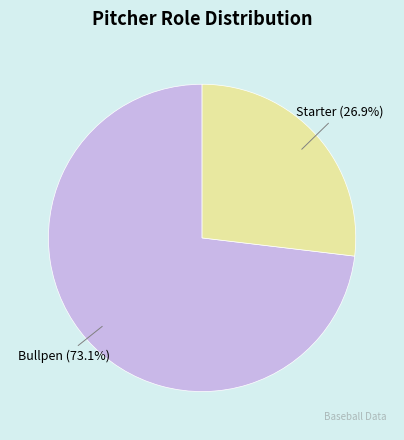

Is there a majority slice in this chart?

Yes